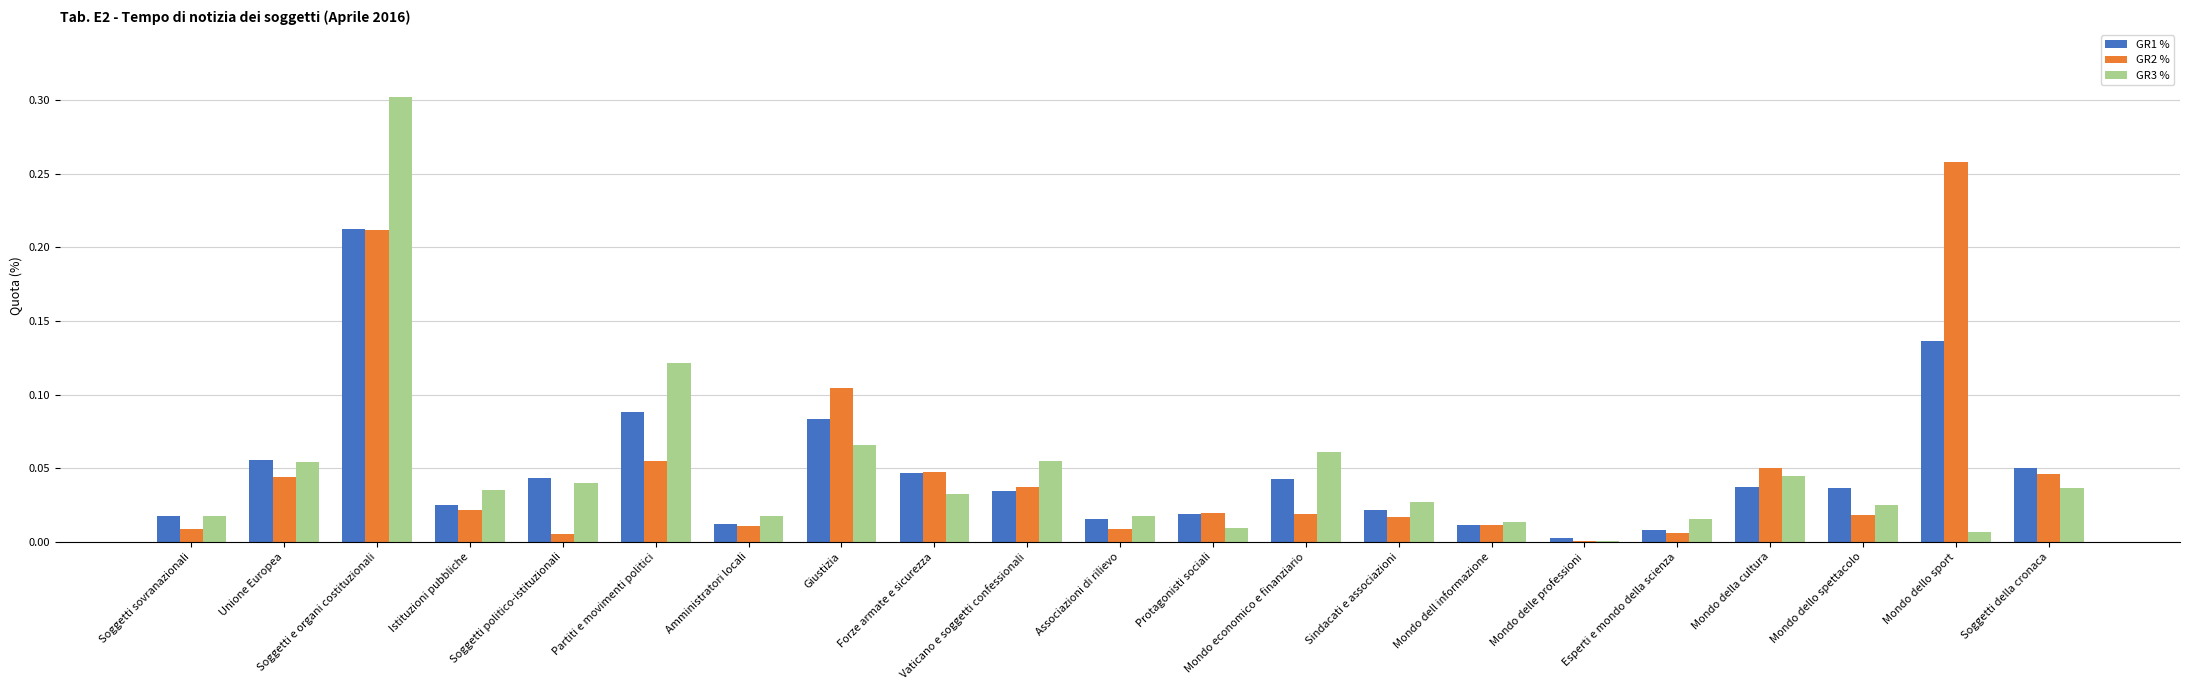

Is the value of GR2 % at Mondo dello sport greater than the value of GR3 % at Istituzioni pubbliche?

Yes